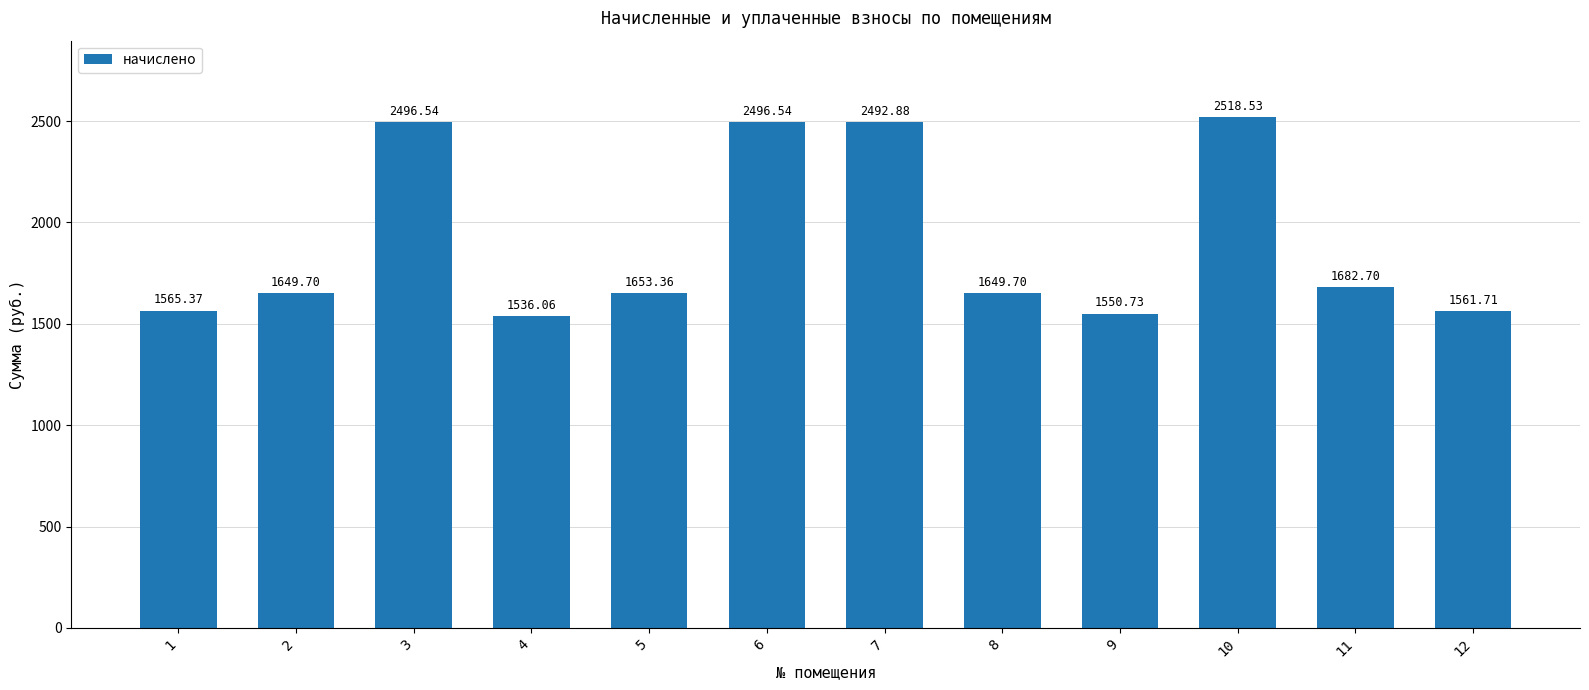

Where is the data nearest to the value 2027?

11